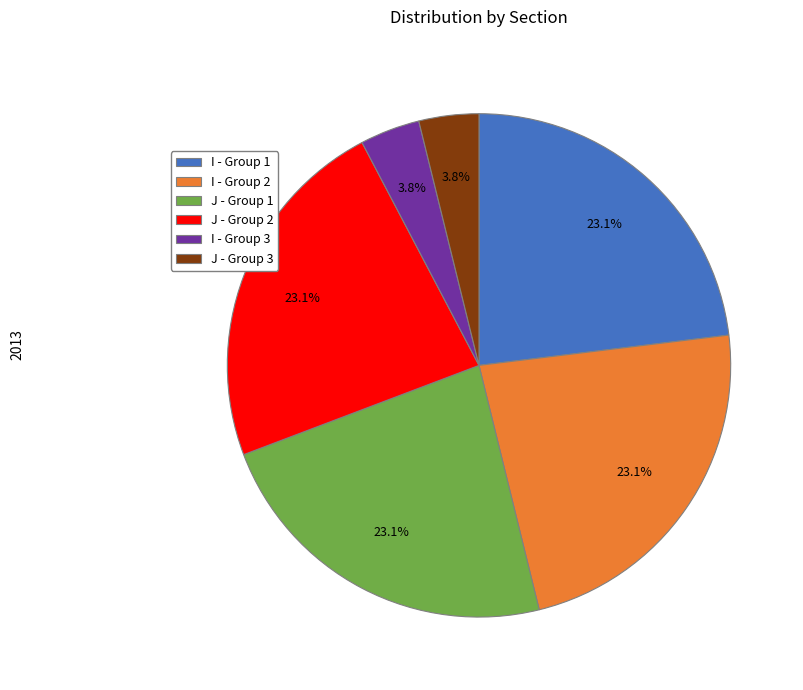

Approximately how many times larger is the value at J - Group 1 compared to I - Group 1?

1.0